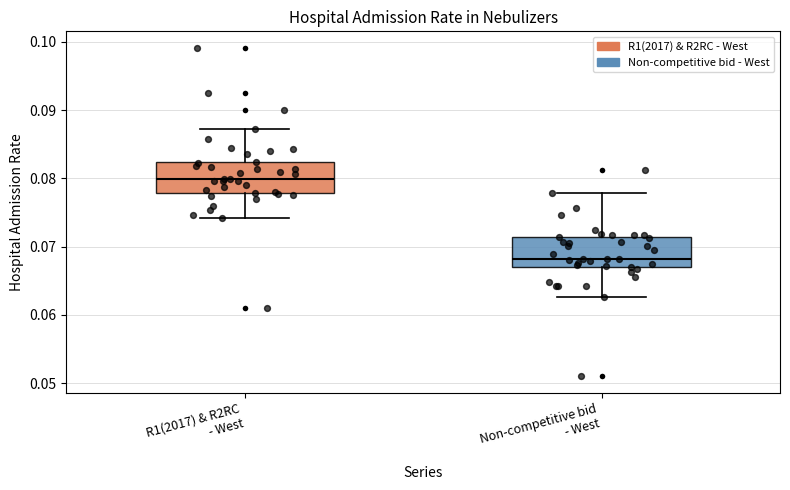

Reading left to right, read every box against the y-axis: the position of its median line, the range the box covers, and the ends of its whiskers. The values are not printed on the chart, so give them approximately, as read against the axis.

R1(2017) & R2RC - West: median 0.080, box 0.078 to 0.082, whiskers 0.074 to 0.087
Non-competitive bid - West: median 0.068, box 0.067 to 0.071, whiskers 0.063 to 0.078